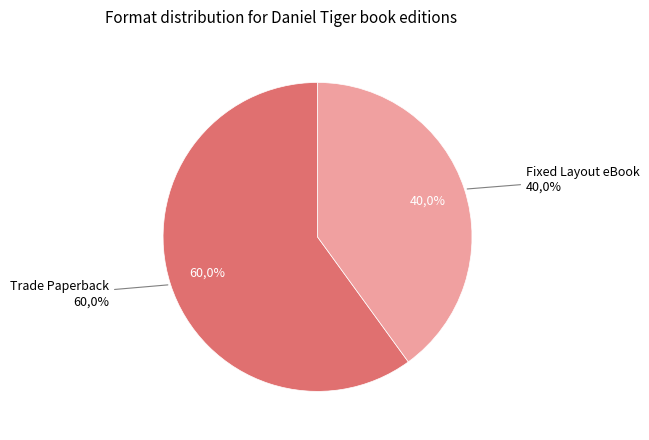

To the nearest percent, what portion does Trade Paperback represent?

60%